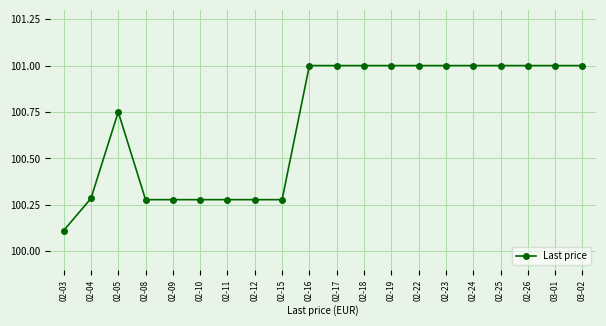

What is the greatest value displayed?

101.0